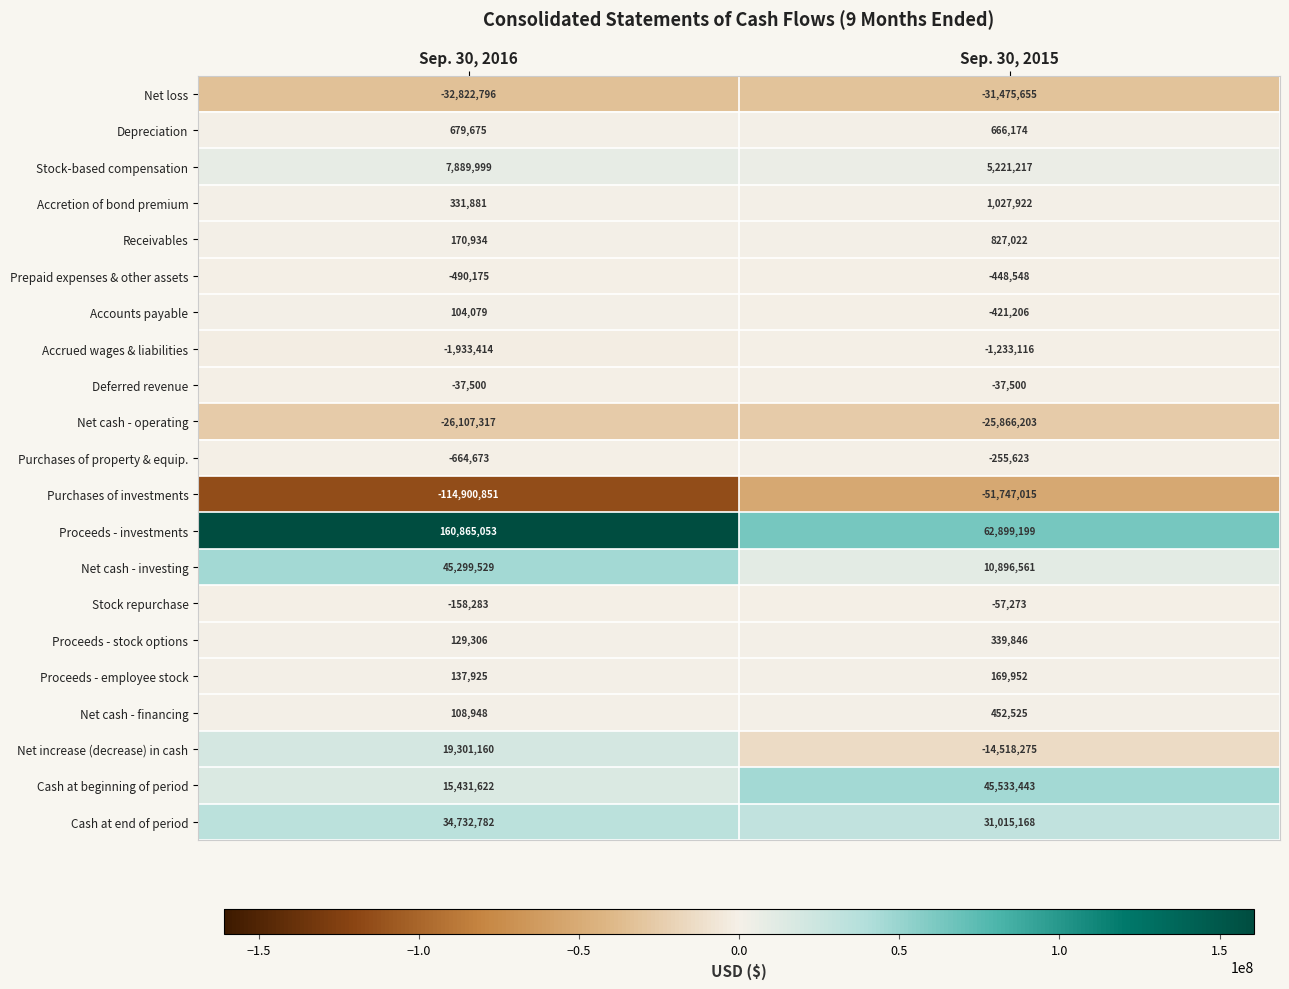

Which category has the highest value across all series?

Sep. 30, 2016